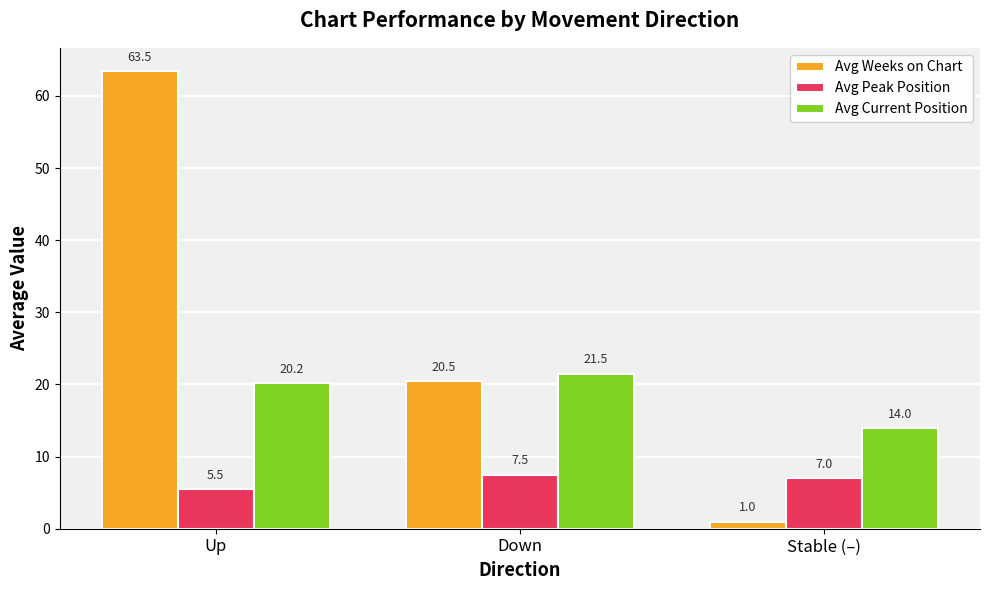

What position from the left is Up?

1